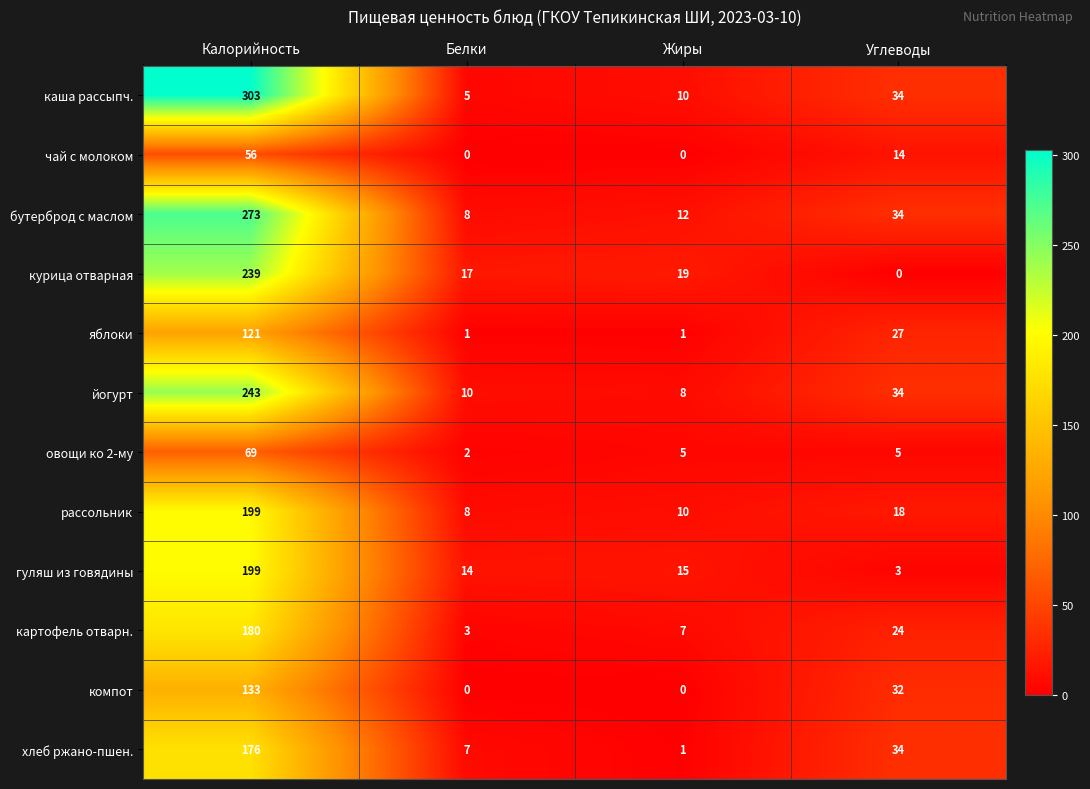

Between Жиры and Углеводы, which series saw the biggest shift?

хлеб ржано-пшен.